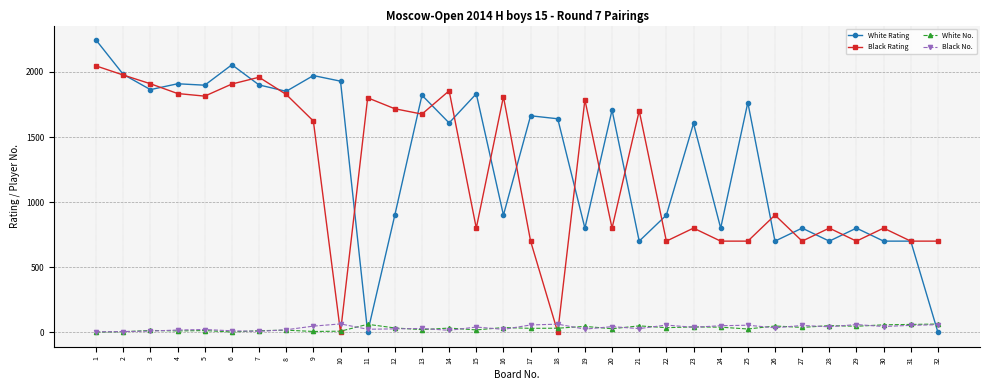

What is the sum of all Black Rating values?

39741